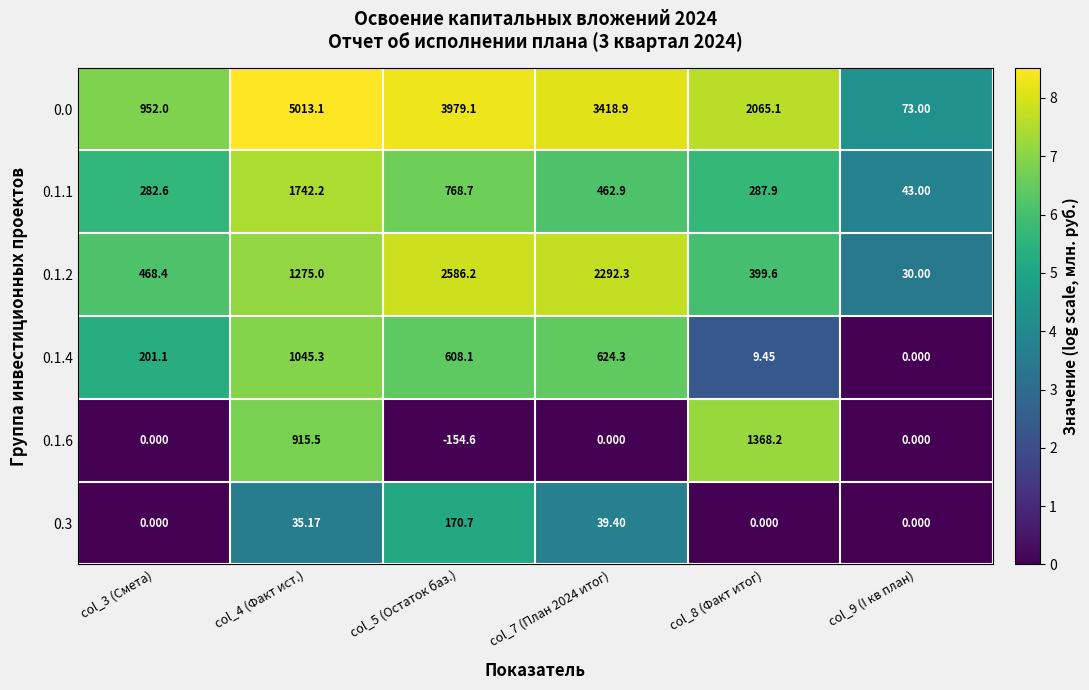

Is the value of 0.3 at col_4 (Факт ист.) greater than the value of 0.1.4 at col_8 (Факт итог)?

Yes